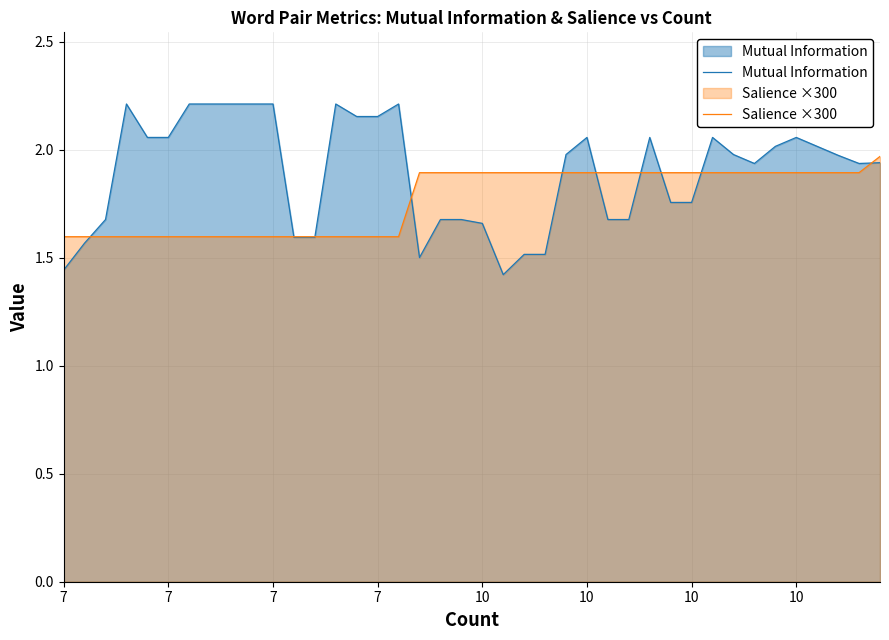

Is it true that Salience ×300 equals 2.9 at 38?

False